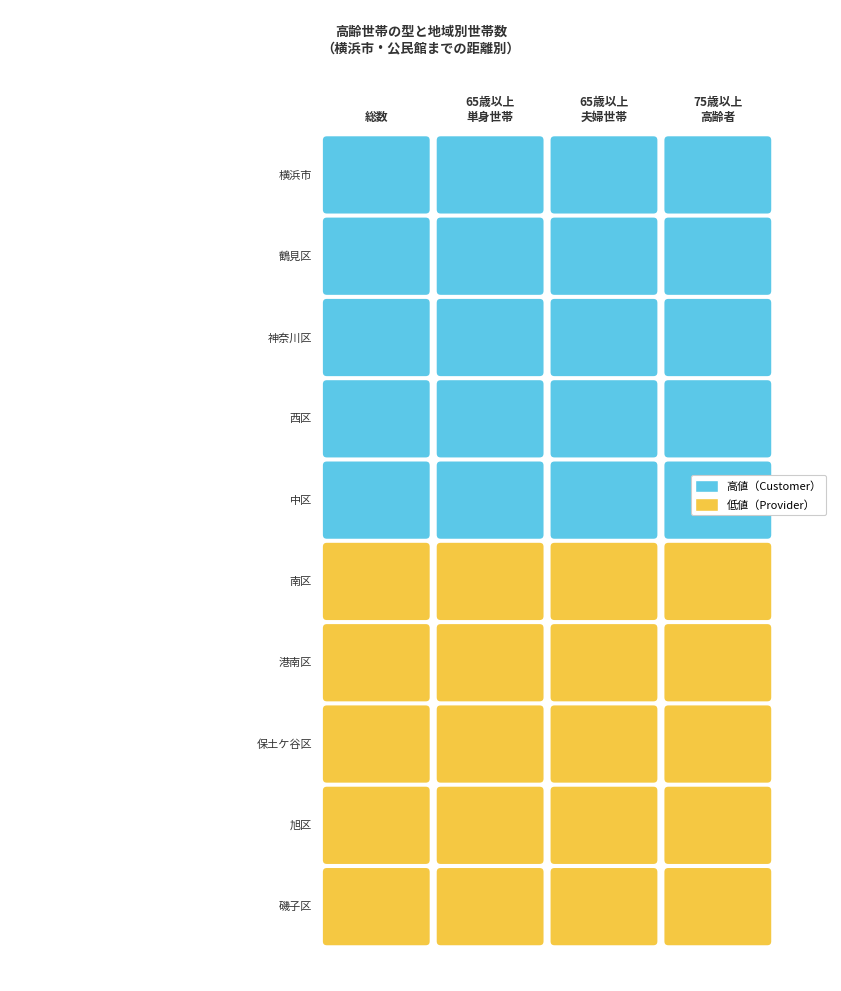

Reading left to right, transcribe all the data shown in this chart.

0_総数: 390200	23710	24410	9360	8190	7420	6630	5380	4120	3610
1_65歳以上の単身世帯: 203500	14350	13710	5590	4480	2480	2300	1640	1140	830
2_65歳以上の夫婦世帯: 186700	9360	10700	3610	3550	2780	2720	1640	1190	750
R2_75歳以上: 198200	10780	9360	4120	3530	2340	1700	800	630	480